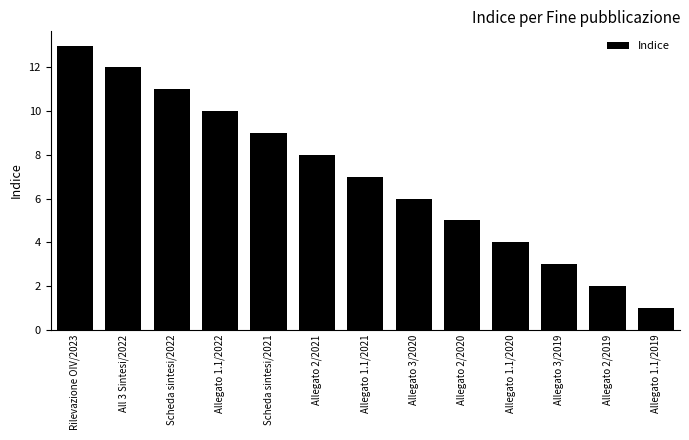

What is the minimum value shown in the chart?

1